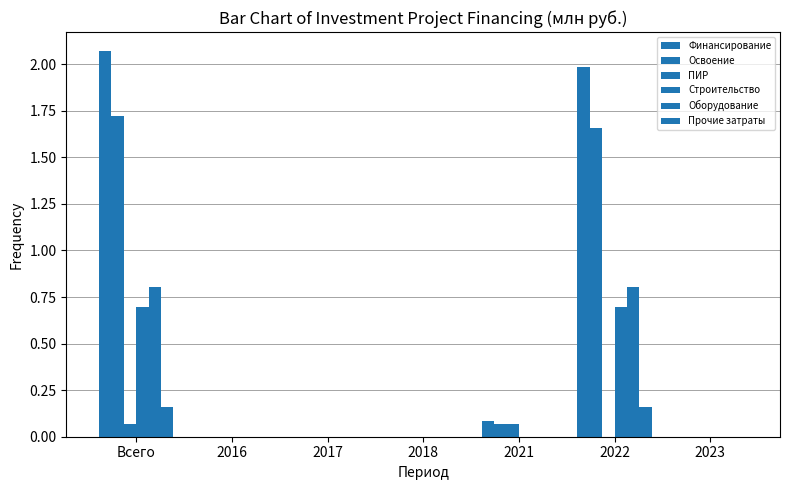

Reading left to right, extract all data points from this chart.

Финансирование: Всего=2.1	2016=0.0	2017=0.0	2018=0.0	2021=0.1	2022=2.0	2023=0.0
Освоение: Всего=1.7	2016=0.0	2017=0.0	2018=0.0	2021=0.1	2022=1.7	2023=0.0
ПИР: Всего=0.1	2016=0.0	2017=0.0	2018=0.0	2021=0.1	2022=0.0	2023=0.0
Строительство: Всего=0.7	2016=0.0	2017=0.0	2018=0.0	2021=0.0	2022=0.7	2023=0.0
Оборудование: Всего=0.8	2016=0.0	2017=0.0	2018=0.0	2021=0.0	2022=0.8	2023=0.0
Прочие затраты: Всего=0.2	2016=0.0	2017=0.0	2018=0.0	2021=0.0	2022=0.2	2023=0.0